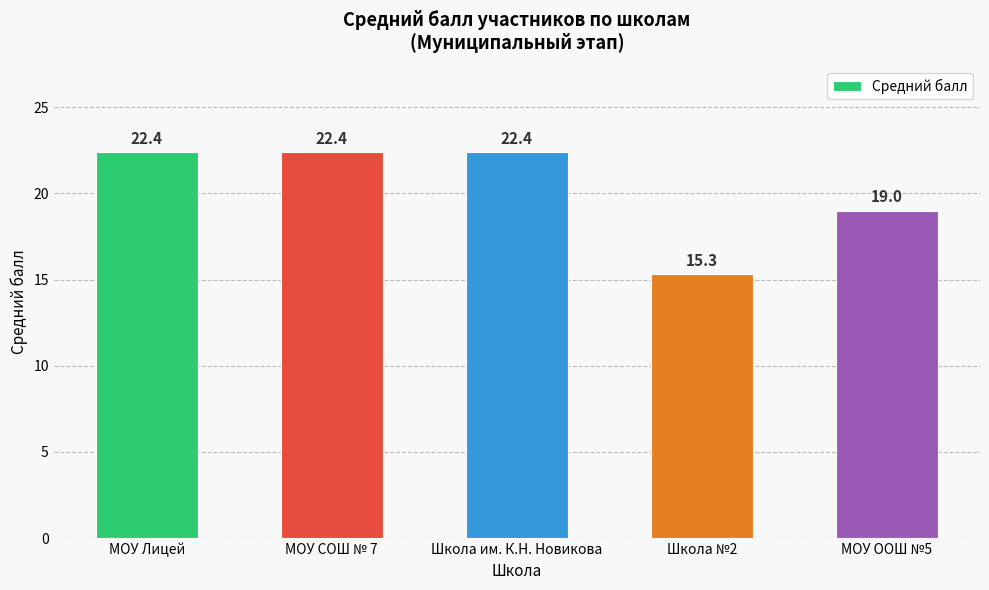

Where is the data nearest to the value 18?

МОУ ООШ №5